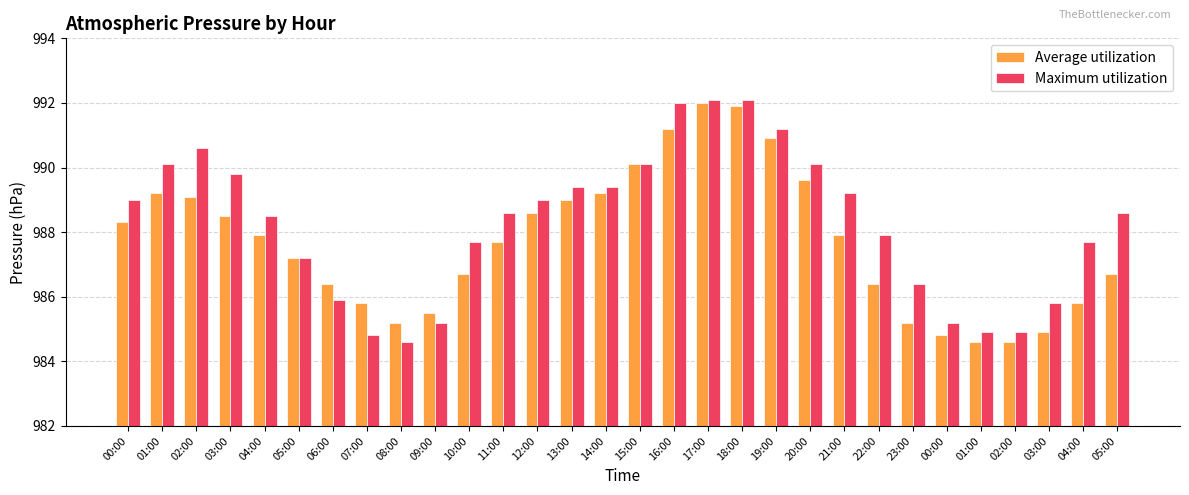

Which series changed the most between 00:00 and 17:00?

Average utilization